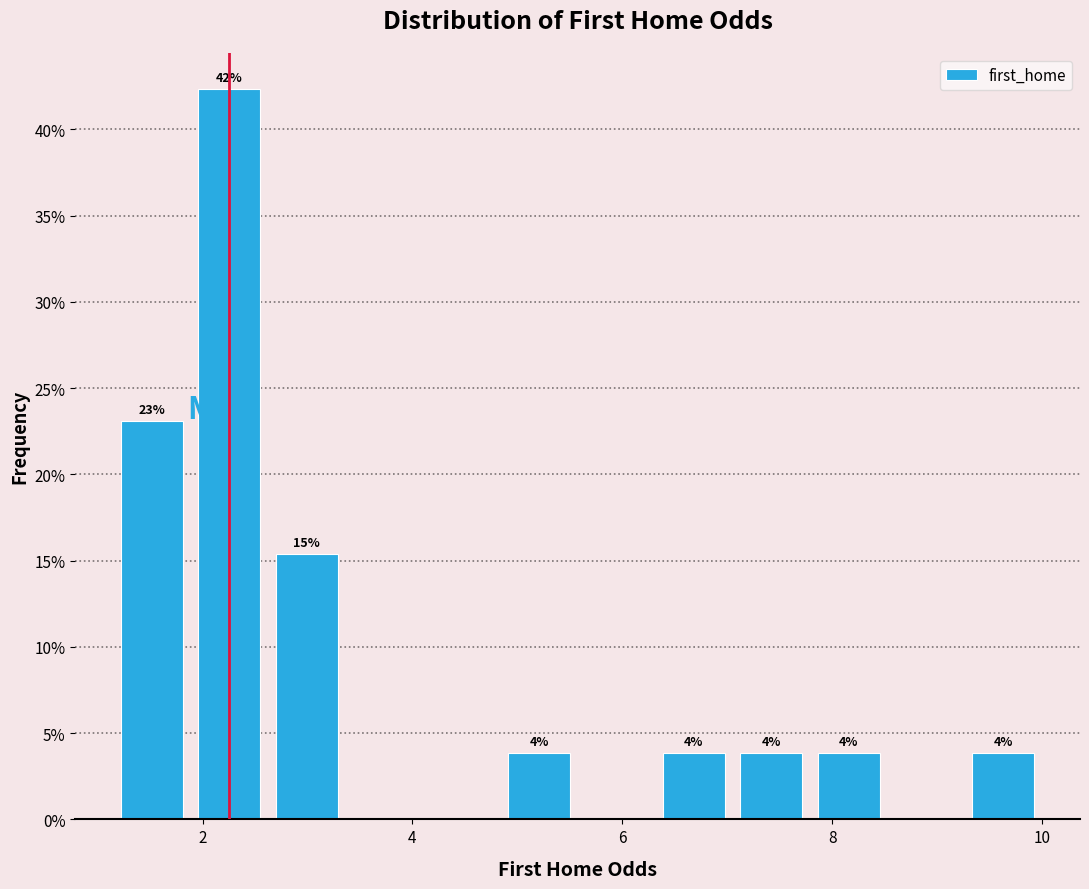

Read against the x-axis, roughly where is the centre of the tallest bar?

2.2